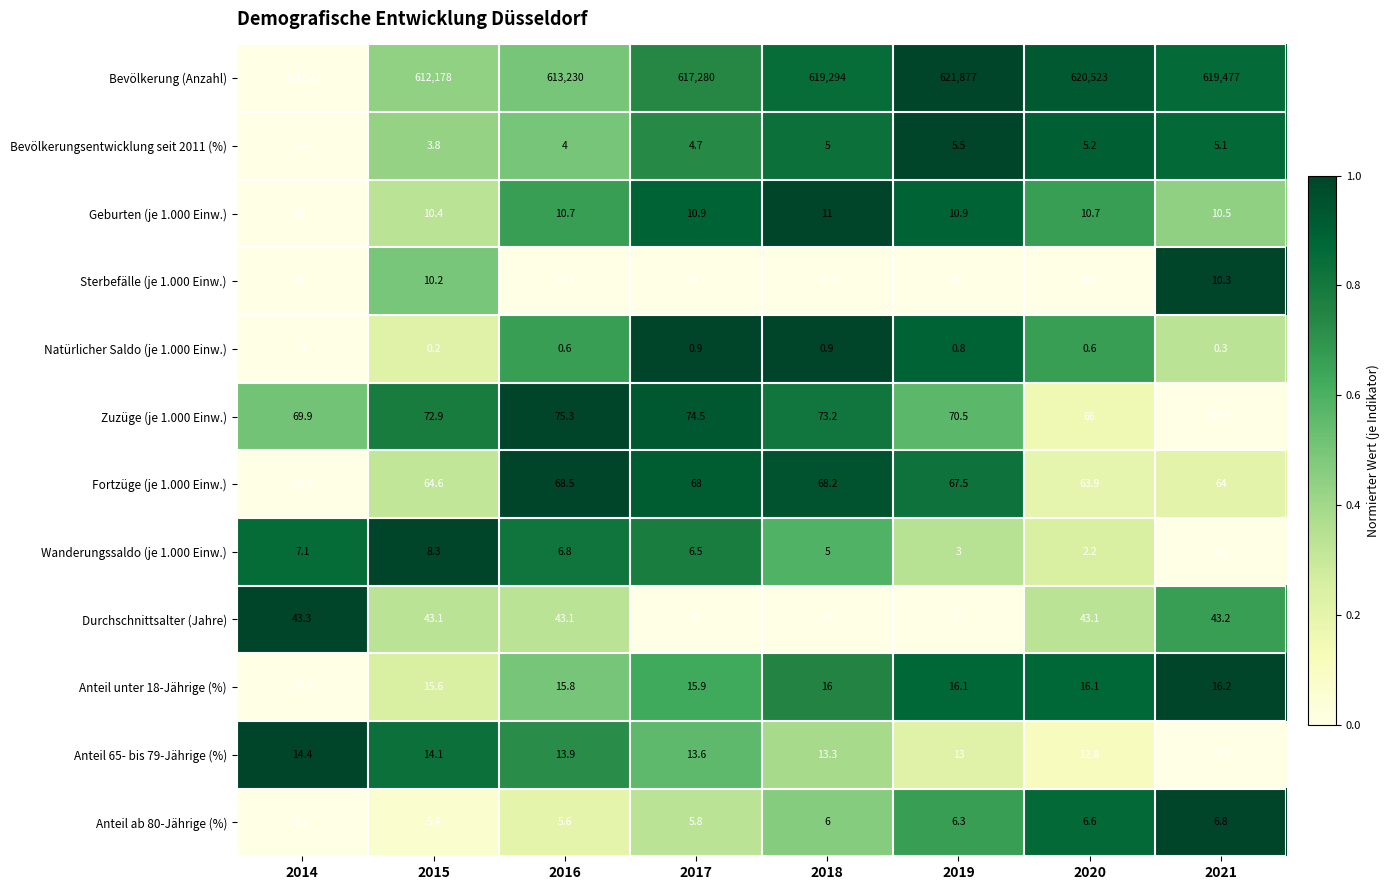

Is it true that Bevölkerung (Anzahl) equals 619477.0 at 2021?

True